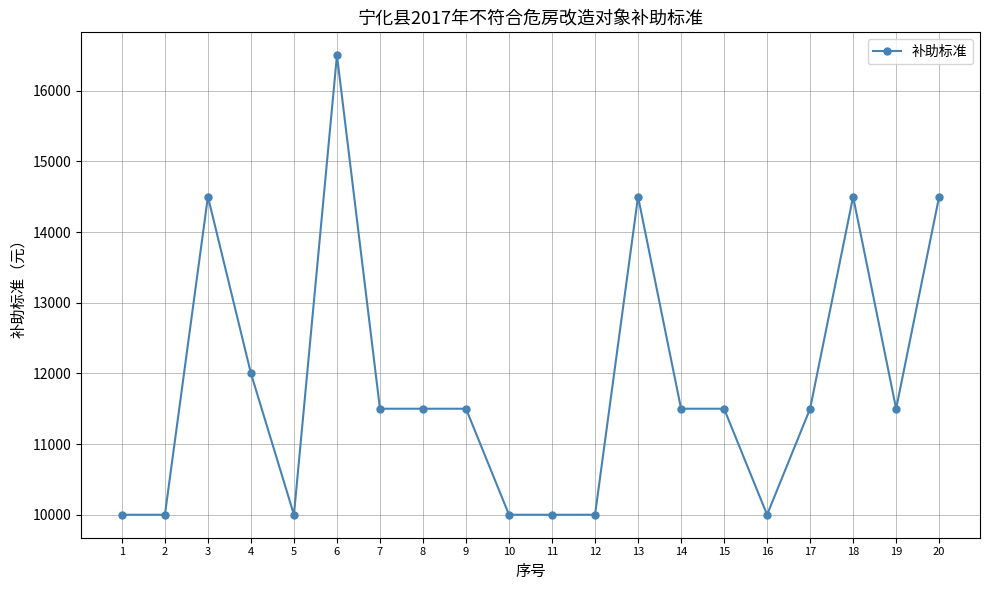

Does the chart display data point markers on the line(s)?

Yes